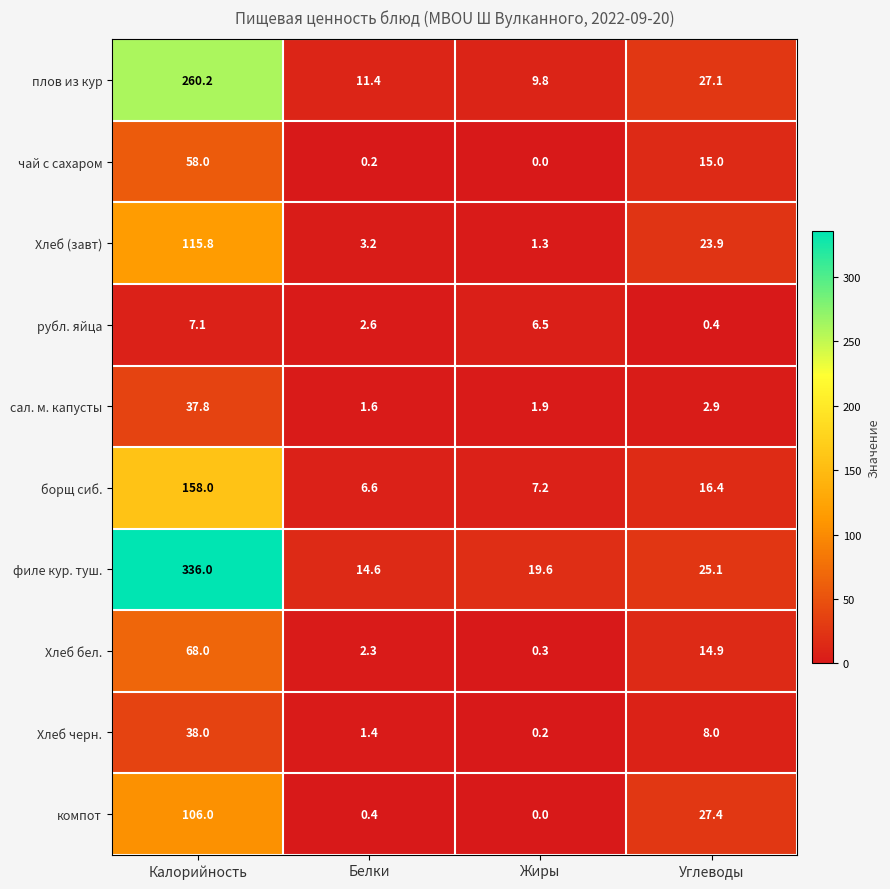

Which series has the largest range (max minus min)?

филе кур. туш.